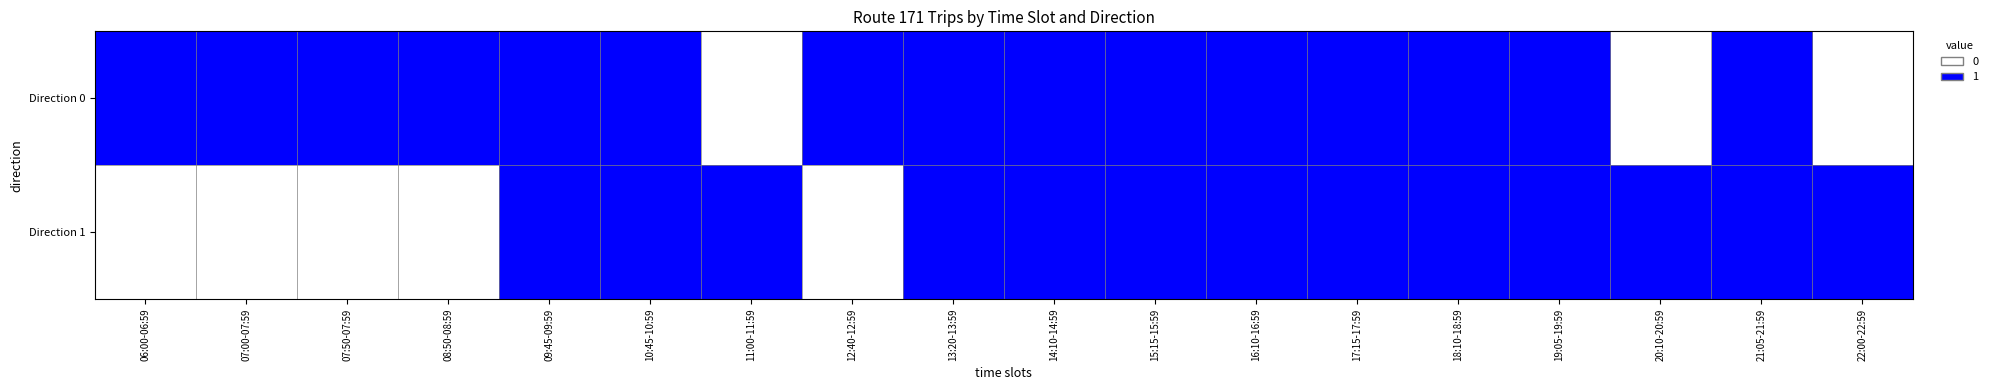

Between 09:45-09:59 and 20:10-20:59, which series saw the biggest shift?

Direction 0